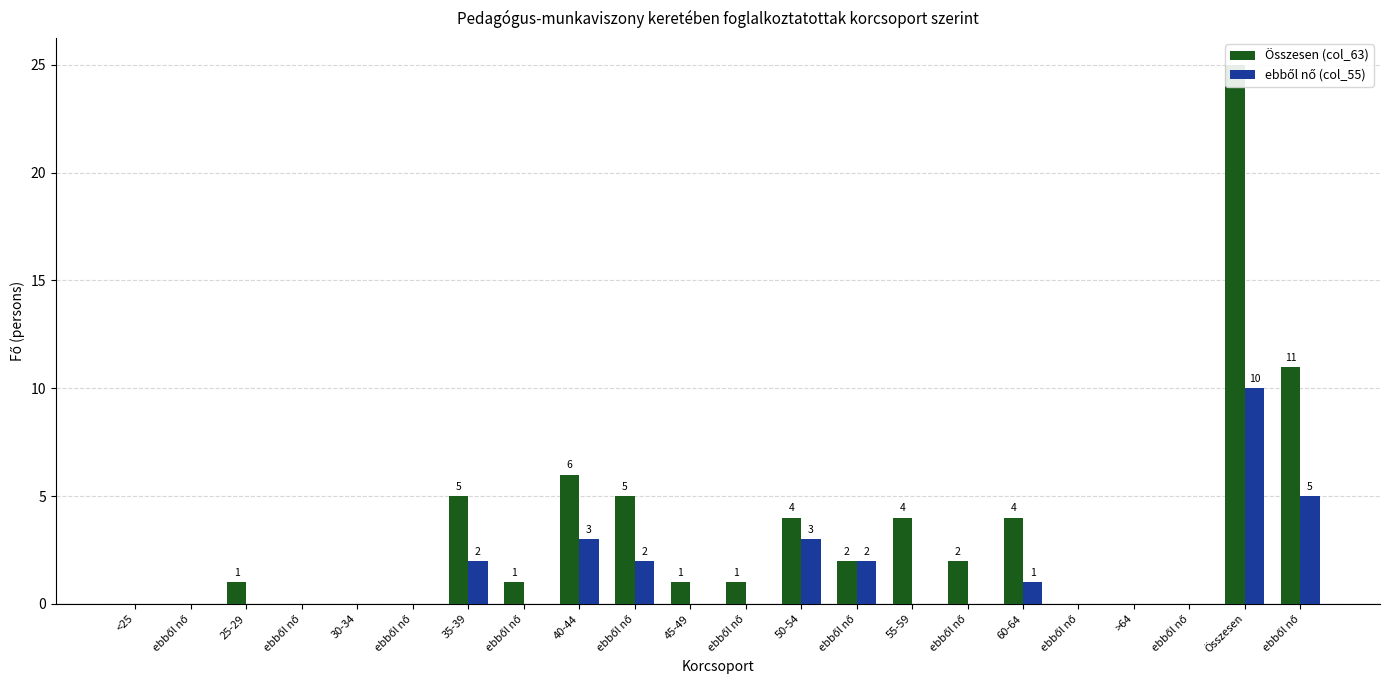

How many bars are there in total?

44